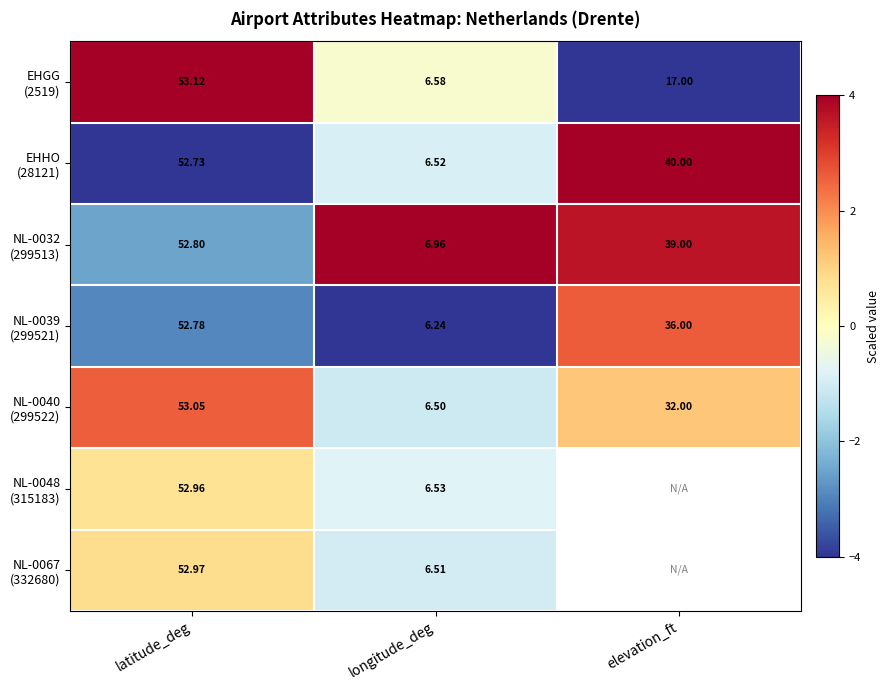

What is the spread (max minus min) of values at longitude_deg?

0.7